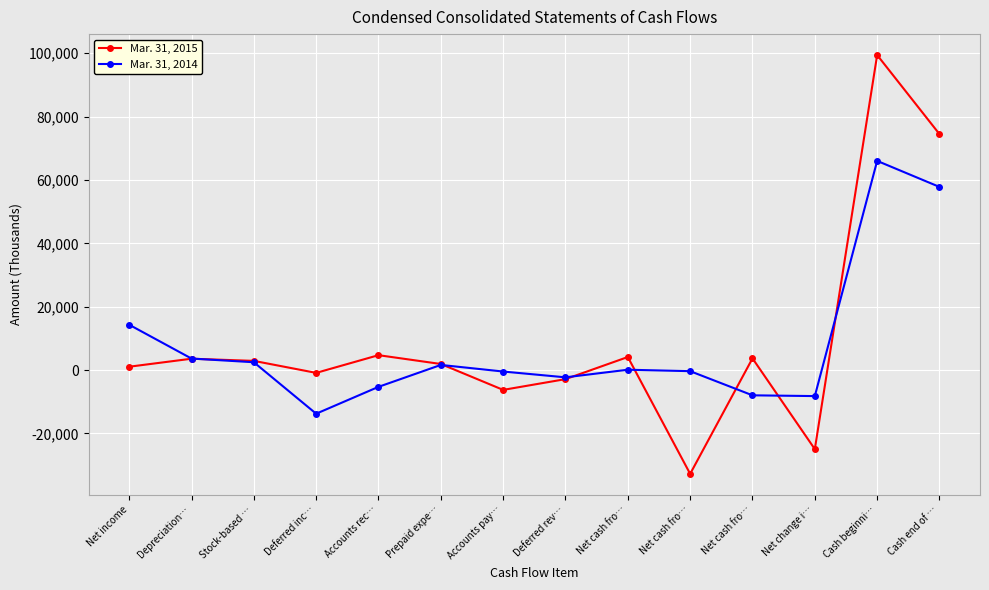

How many lines are shown in the chart?

2